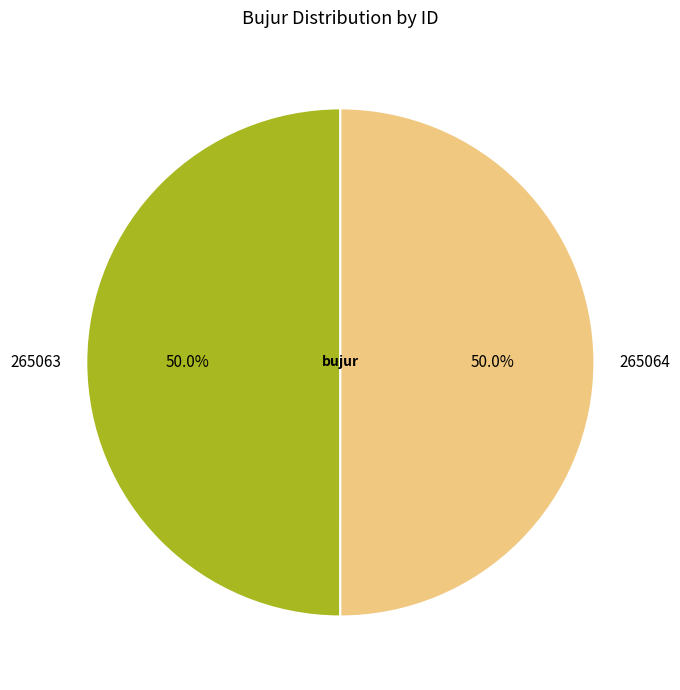

Combined, do 265064 and 265063 account for over 50%?

Yes